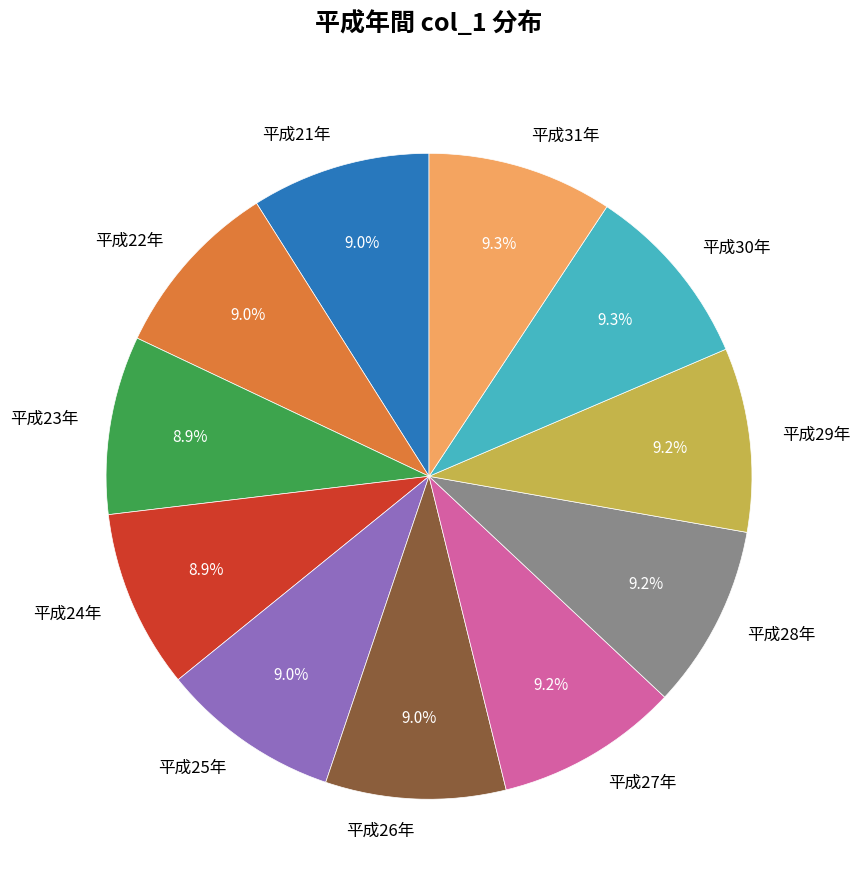

To the nearest percent, what is the average slice percentage?

9%